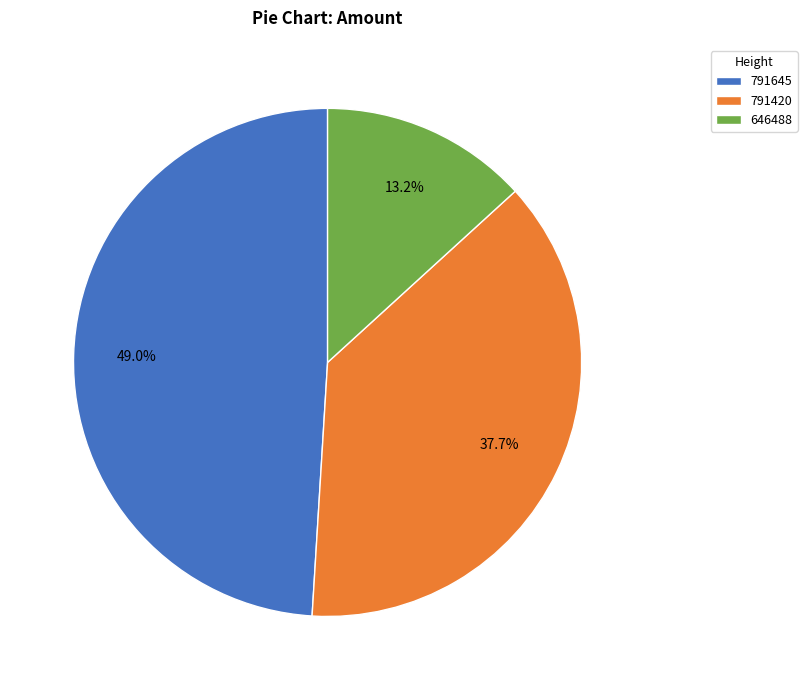

Which category has the biggest portion of the pie?

791645